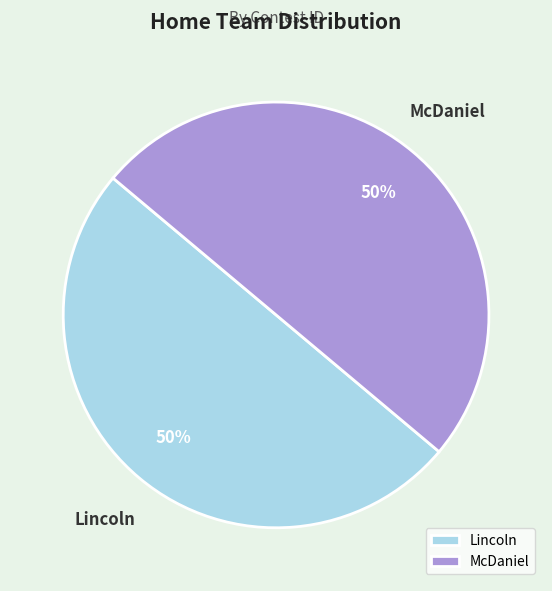

Is the sum of Lincoln and McDaniel greater than half?

Yes